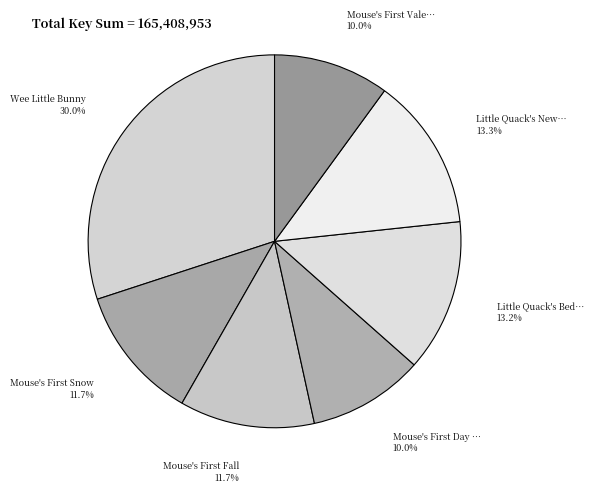

Which slice is the smallest?

Mouse's First Valentine